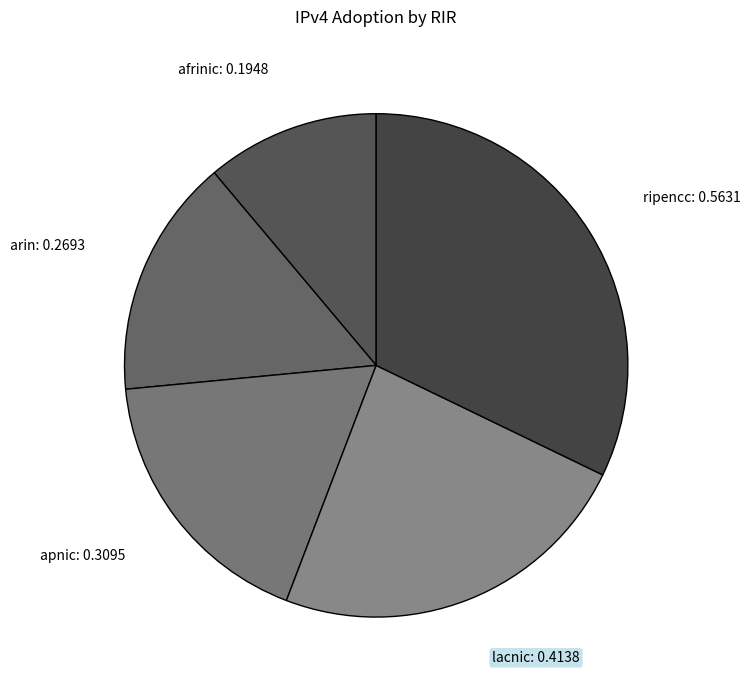

Does apnic represent more than half of the total?

No